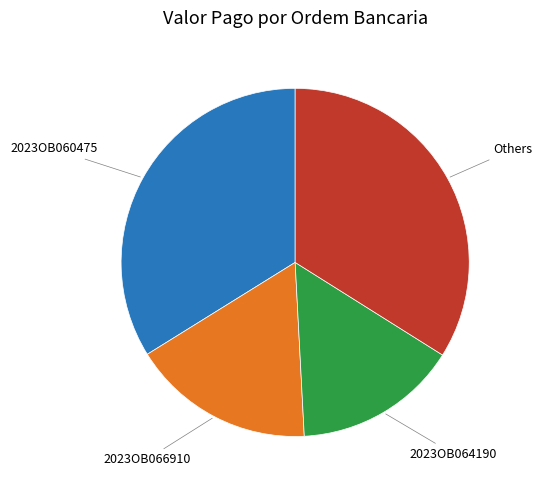

Does any single category account for the majority?

No